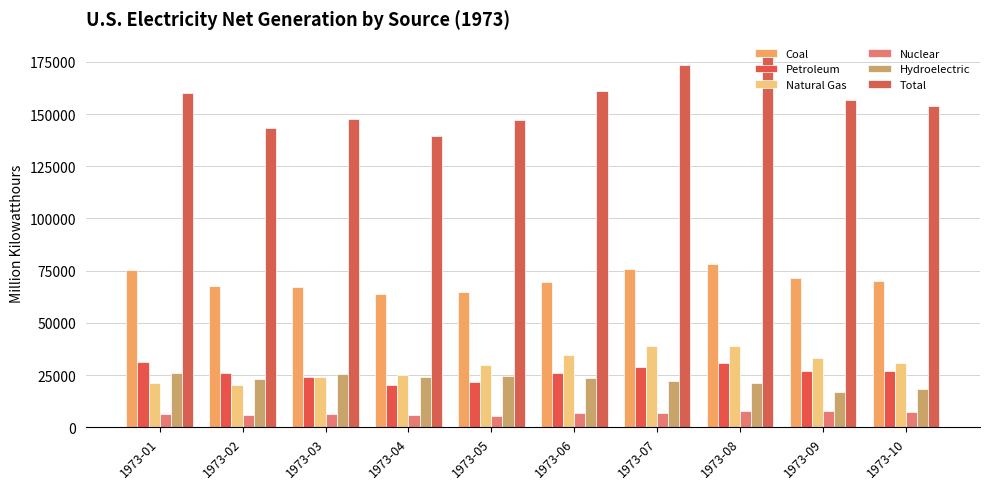

What is the average value of the Total series?

155952.2